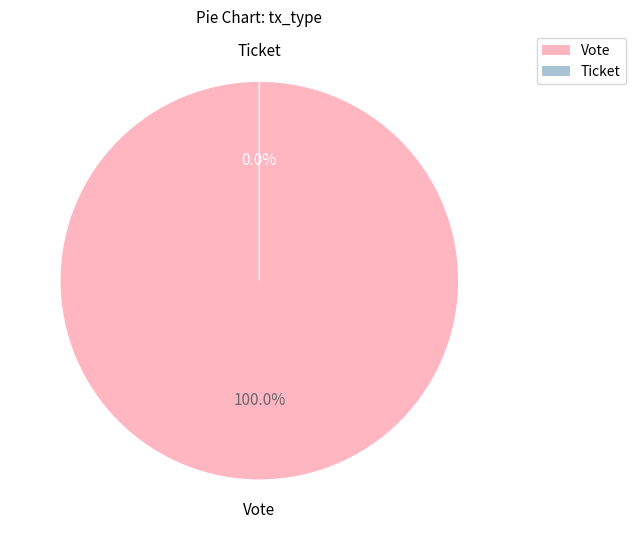

Combined, do Ticket and Vote account for over 50%?

Yes